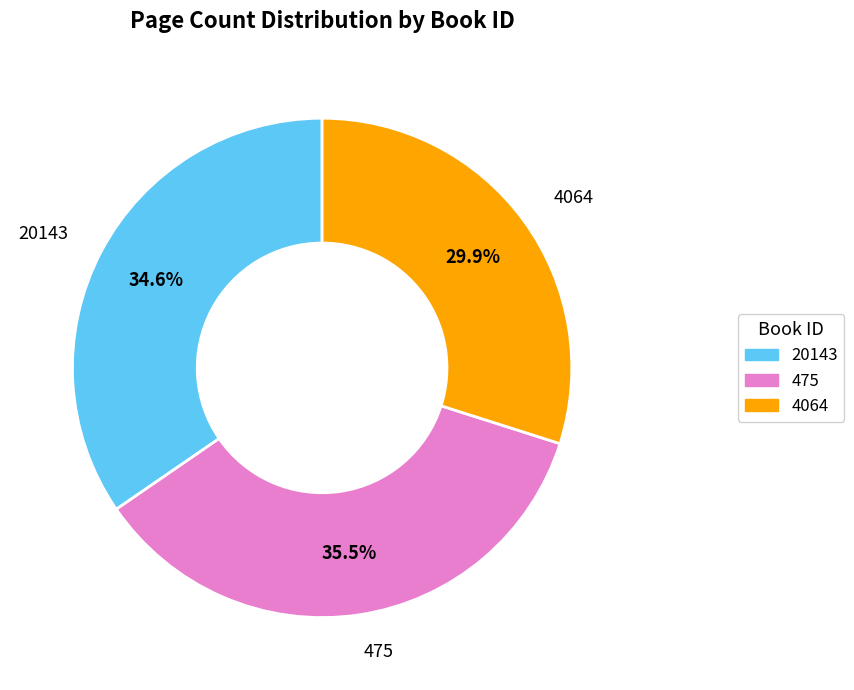

Does any single category account for the majority?

No